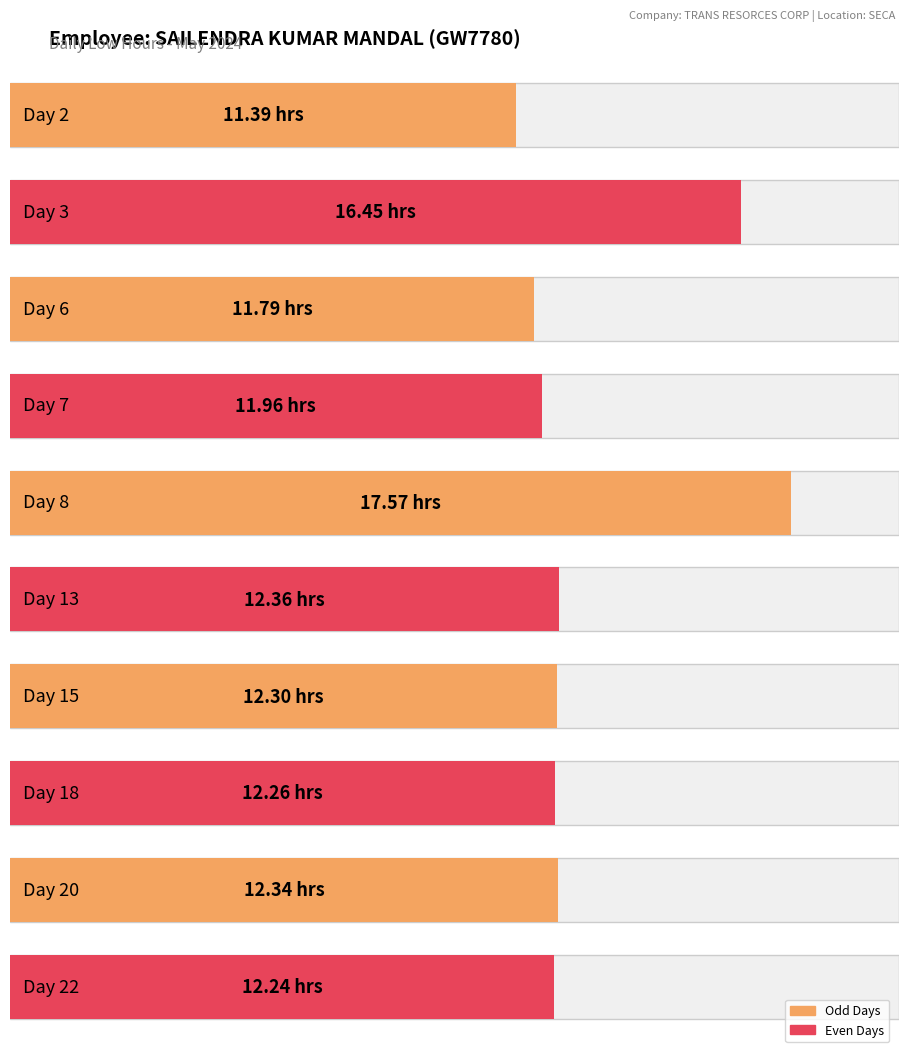

Reading right to left, what are all the values shown in this chart?

12.2	12.3	12.3	12.3	12.4	17.6	12.0	11.8	16.4	11.4